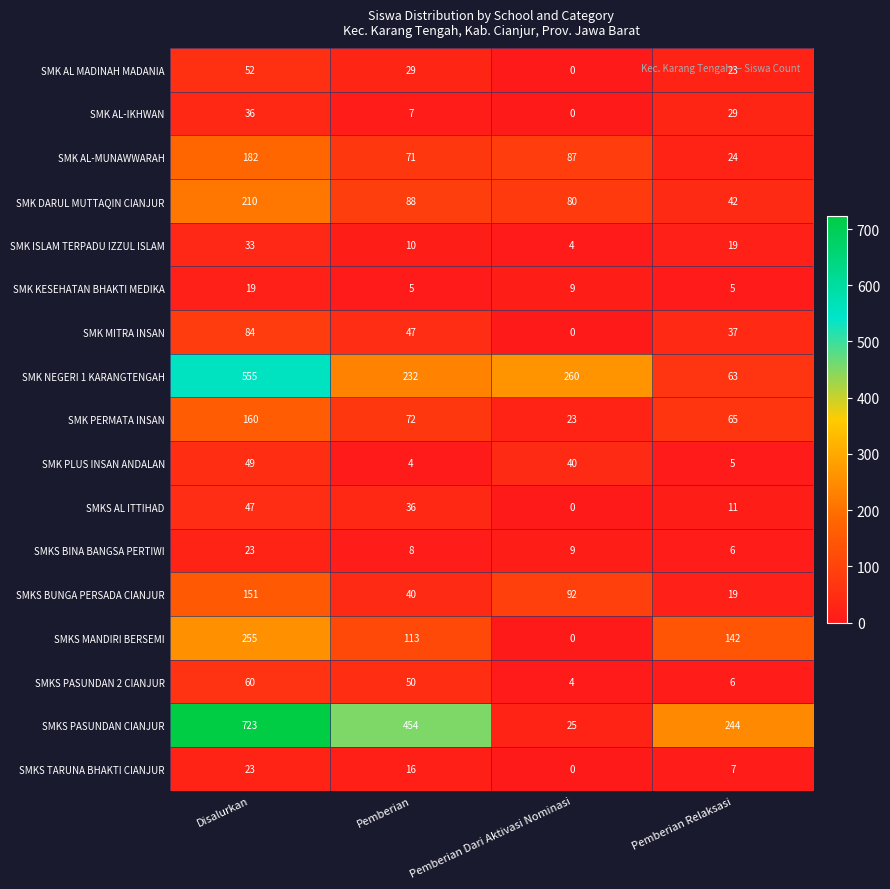

Rank the series at Pemberian from highest to lowest value.

SMKS PASUNDAN CIANJUR, SMK NEGERI 1 KARANGTENGAH, SMKS MANDIRI BERSEMI, SMK DARUL MUTTAQIN CIANJUR, SMK PERMATA INSAN, SMK AL-MUNAWWARAH, SMKS PASUNDAN 2 CIANJUR, SMK MITRA INSAN, SMKS BUNGA PERSADA CIANJUR, SMKS AL ITTIHAD, SMK AL MADINAH MADANIA, SMKS TARUNA BHAKTI CIANJUR, SMK ISLAM TERPADU IZZUL ISLAM, SMKS BINA BANGSA PERTIWI, SMK AL-IKHWAN, SMK KESEHATAN BHAKTI MEDIKA, SMK PLUS INSAN ANDALAN